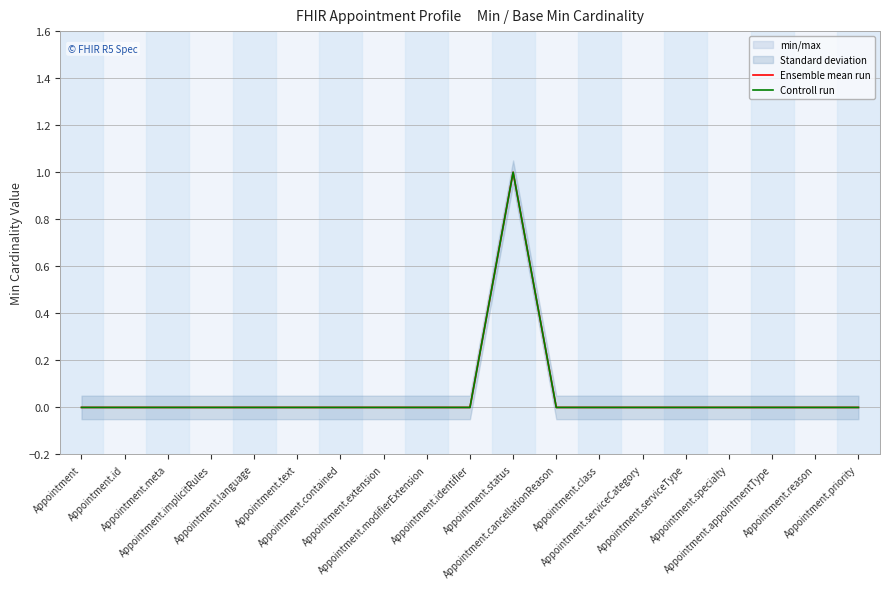

List the labels in order of Ensemble mean run value, largest first.

Appointment.status, Appointment, Appointment.id, Appointment.meta, Appointment.implicitRules, Appointment.language, Appointment.text, Appointment.contained, Appointment.extension, Appointment.modifierExtension, Appointment.identifier, Appointment.cancellationReason, Appointment.class, Appointment.serviceCategory, Appointment.serviceType, Appointment.specialty, Appointment.appointmentType, Appointment.reason, Appointment.priority